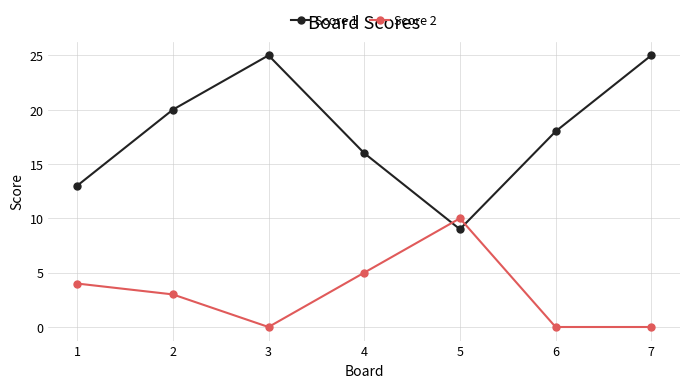

How many lines are shown in the chart?

2